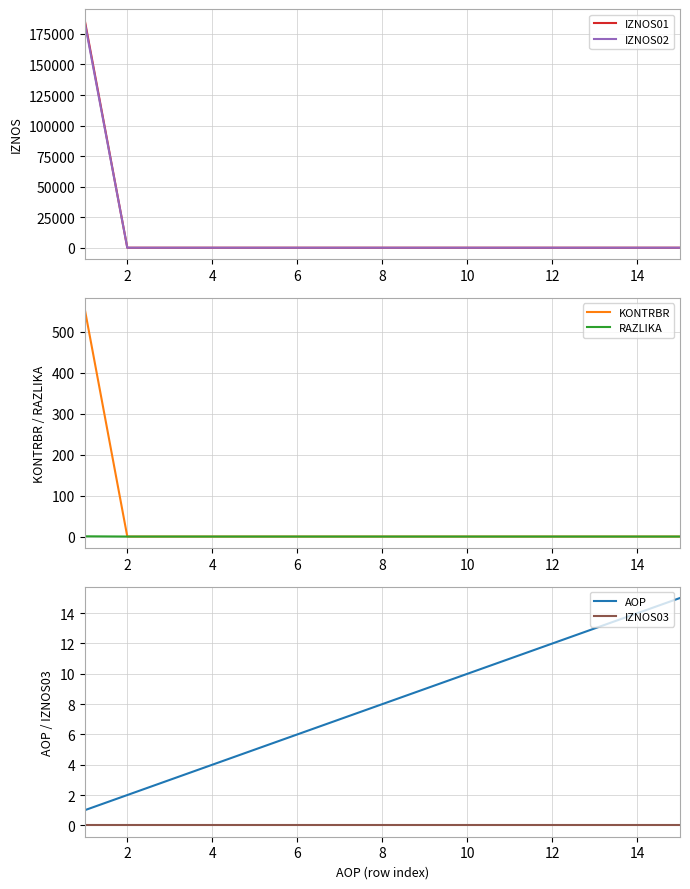

True or false: RAZLIKA and KONTRBR cross at least once.

False